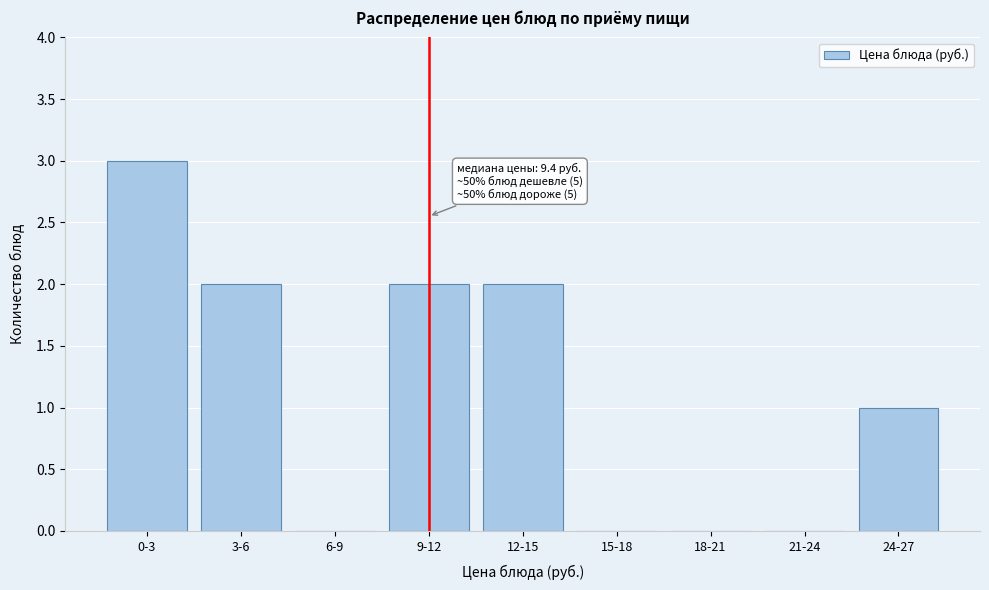

Reading left to right, list all the values displayed in this chart.

0-3=3	3-6=2	6-9=0	9-12=2	12-15=2	15-18=0	18-21=0	21-24=0	24-27=1